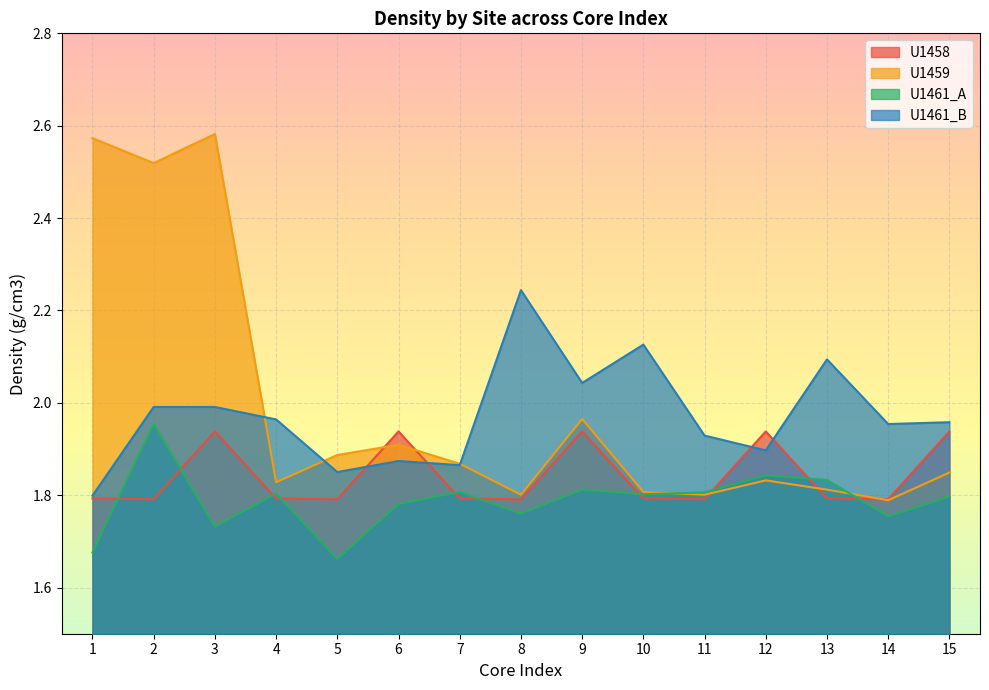

True or false: U1458 and U1459 cross at least once.

True